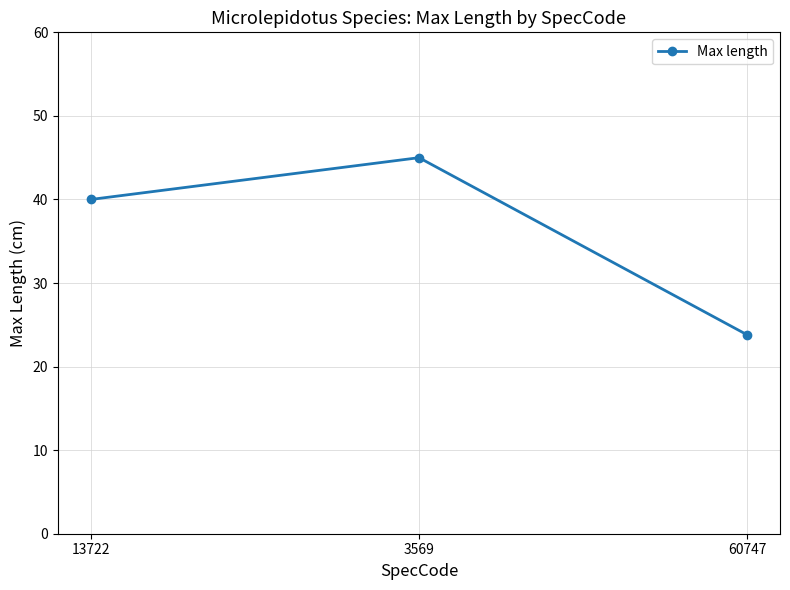

Rank the categories by value from highest to lowest.

3569, 13722, 60747